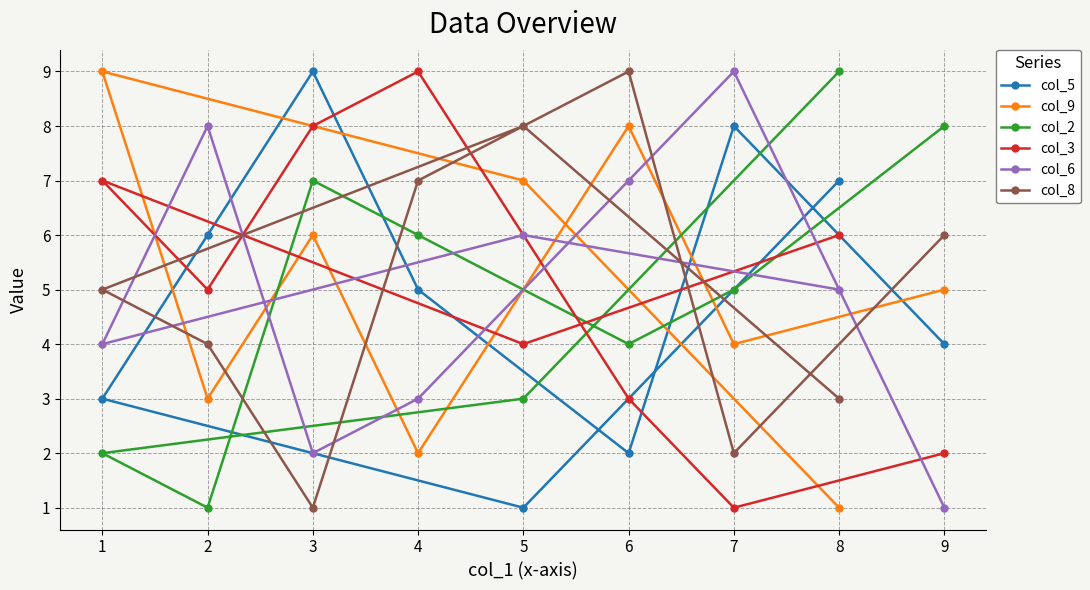

Is the value of col_6 at 4 greater than the value of col_3 at 1?

No